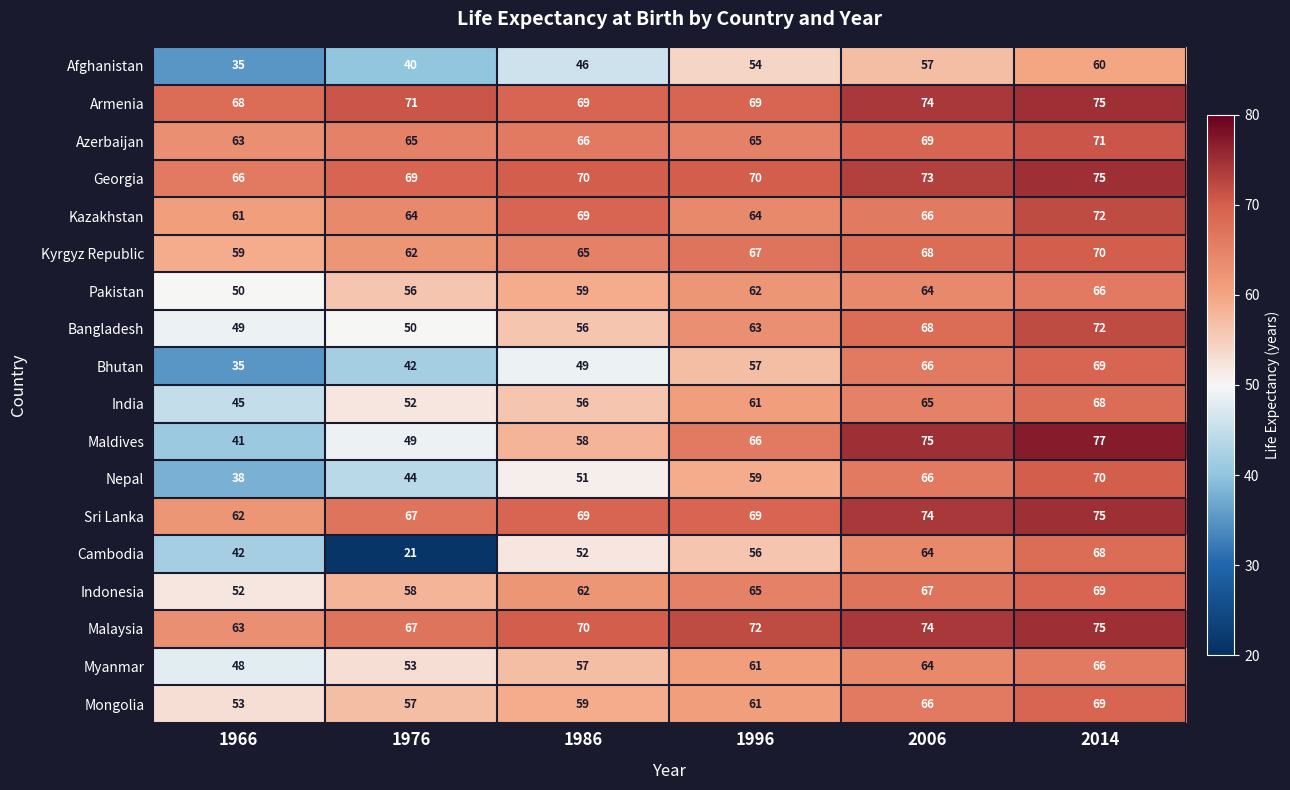

What is the maximum value shown in the chart?

77